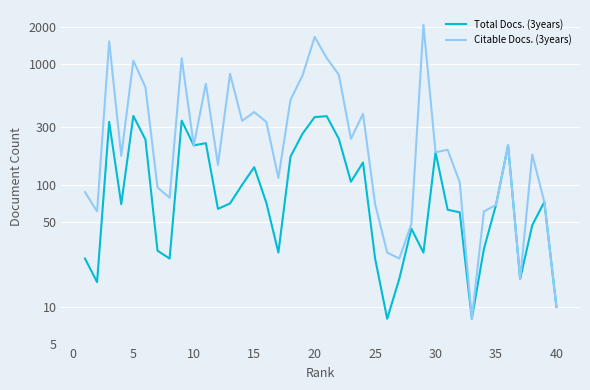

Which series has the largest total across all categories?

Citable Docs. (3years)